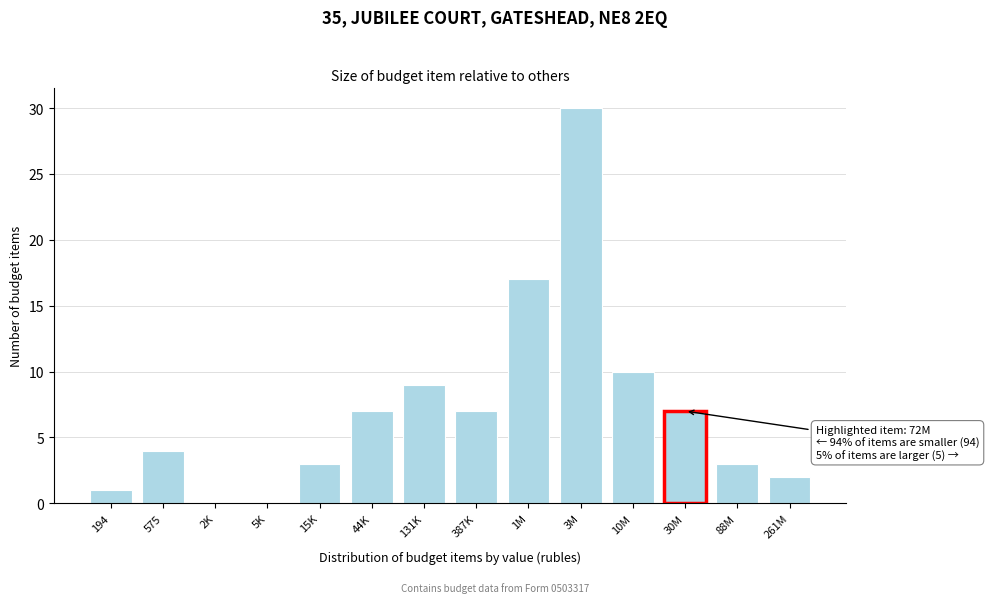

Reading left to right, list all the values displayed in this chart.

194=1	575=4	2K=0	5K=0	15K=3	44K=7	131K=9	387K=7	1M=17	3M=30	10M=10	30M=7	88M=3	261M=2